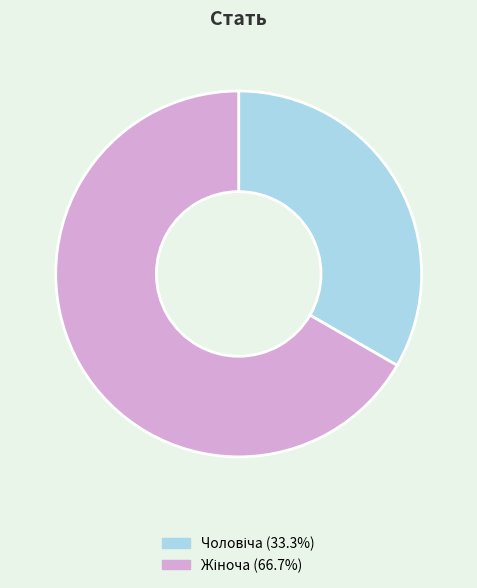

Is there any slice that represents more than half of the pie?

Yes